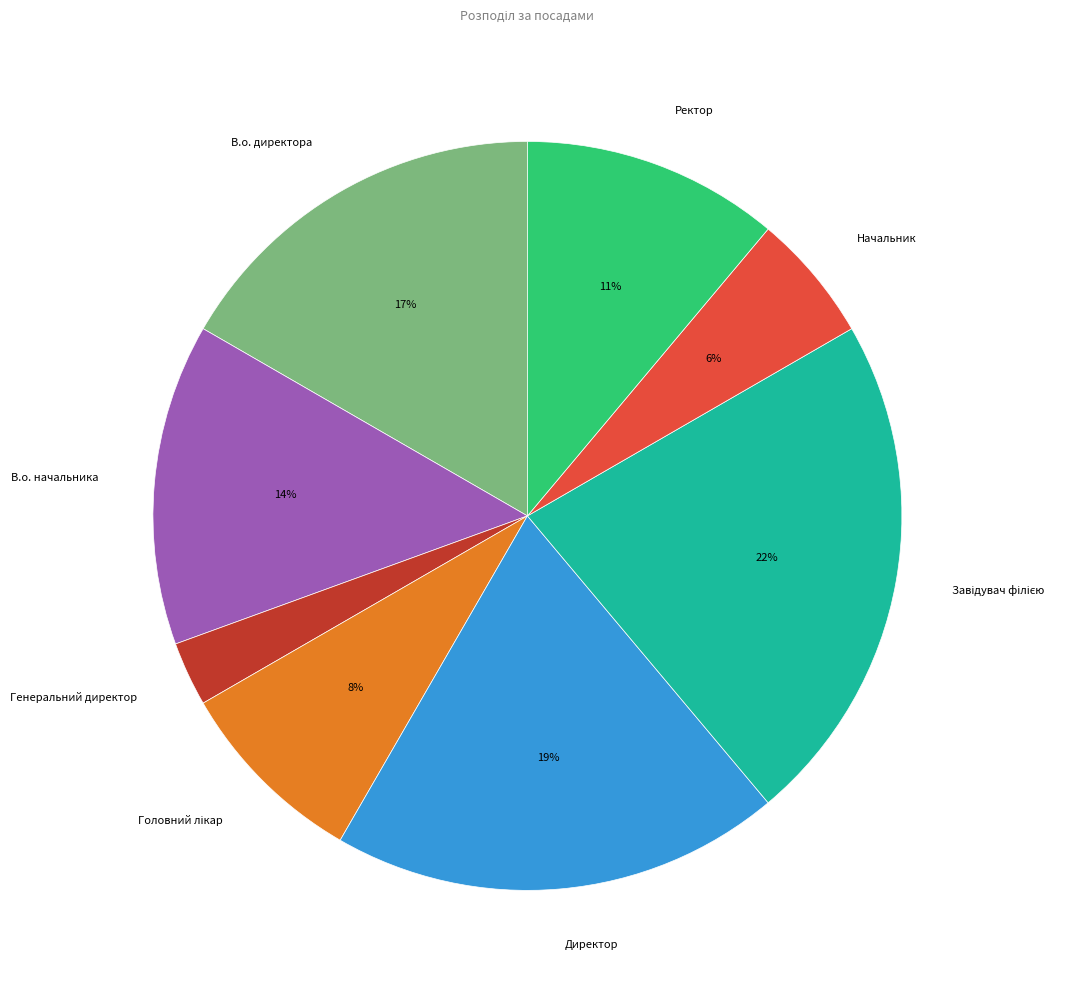

To the nearest percent, what is the difference between the largest and smallest slice percentages?

19%